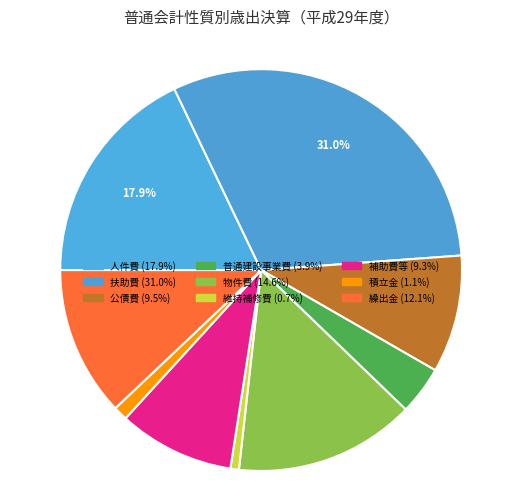

What is the change in value from 普通建設事業費 to 繰出金?

+2715128